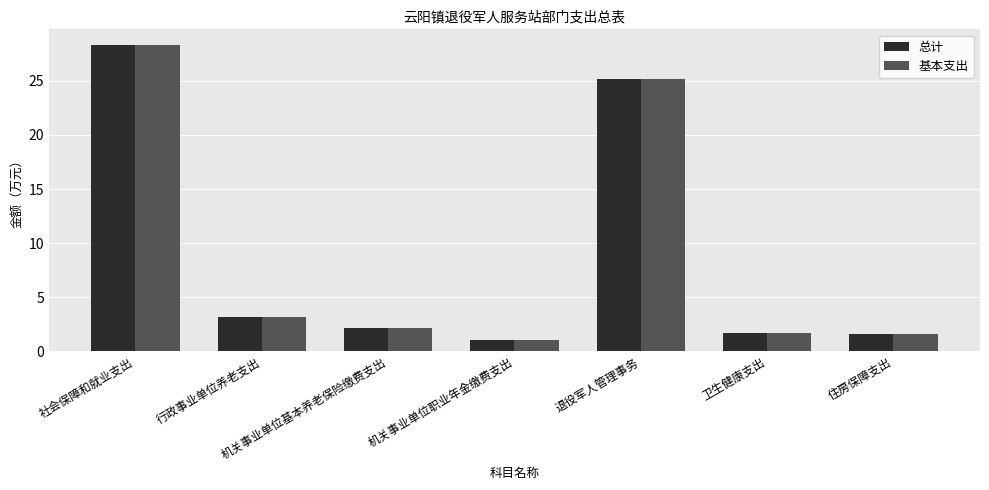

What is the label of the 1st bar from the left?

社会保障和就业支出